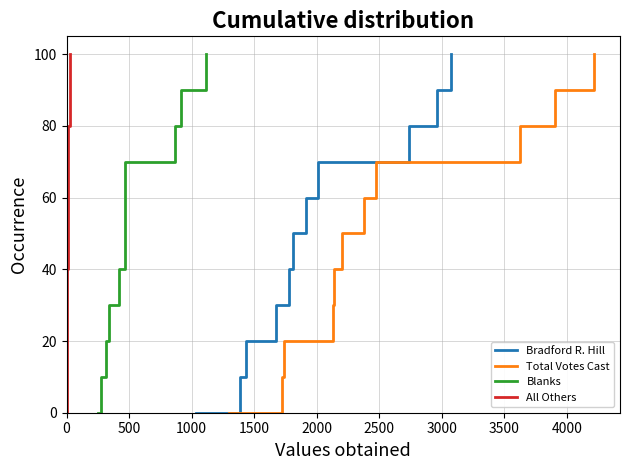

Reading left to right, transcribe all the data shown in this chart.

Bradford R. Hill: 0	10	20	30	40	50	60	70	80	90	100
Total Votes Cast: 0	10	20	30	40	50	60	70	80	90	100
Blanks: 0	10	20	30	40	50	60	70	80	90	100
All Others: 0	10	20	30	40	50	60	70	80	90	100